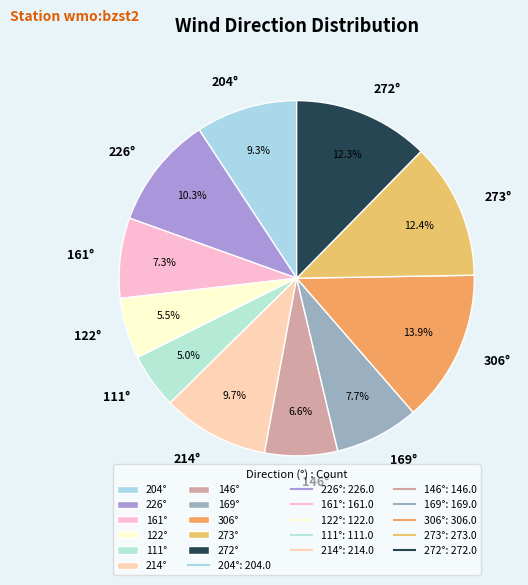

What is the largest slice in the pie chart?

306°